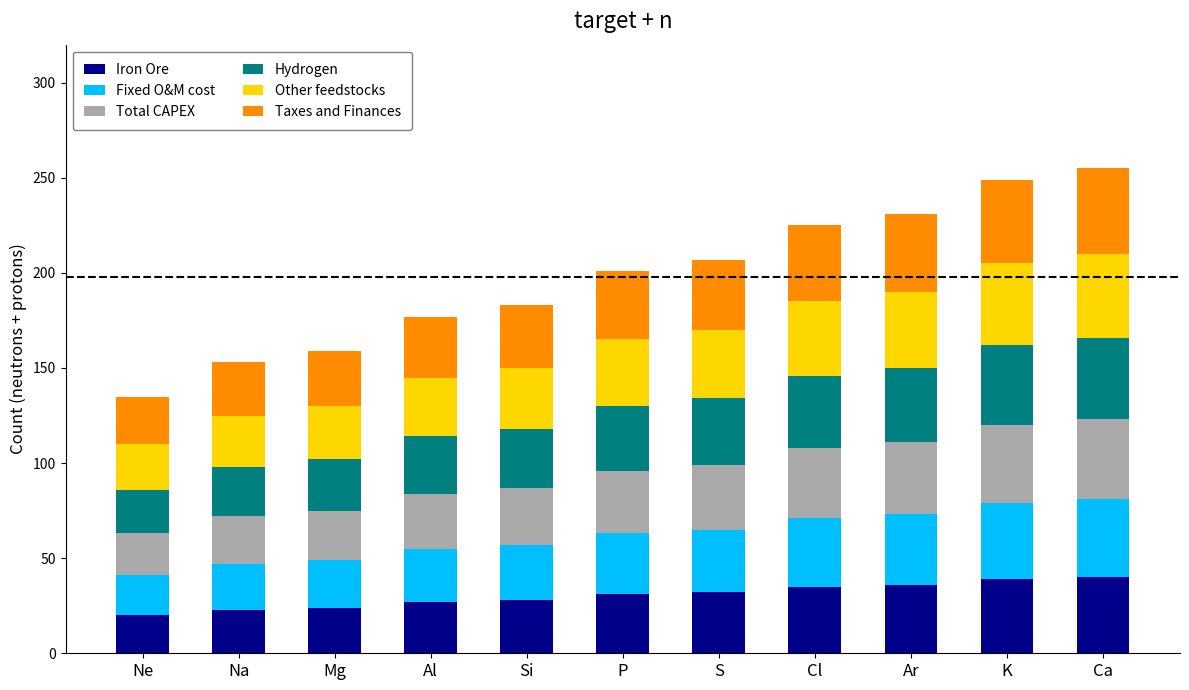

The Iron Ore series shows 57 at K. True or false?

False